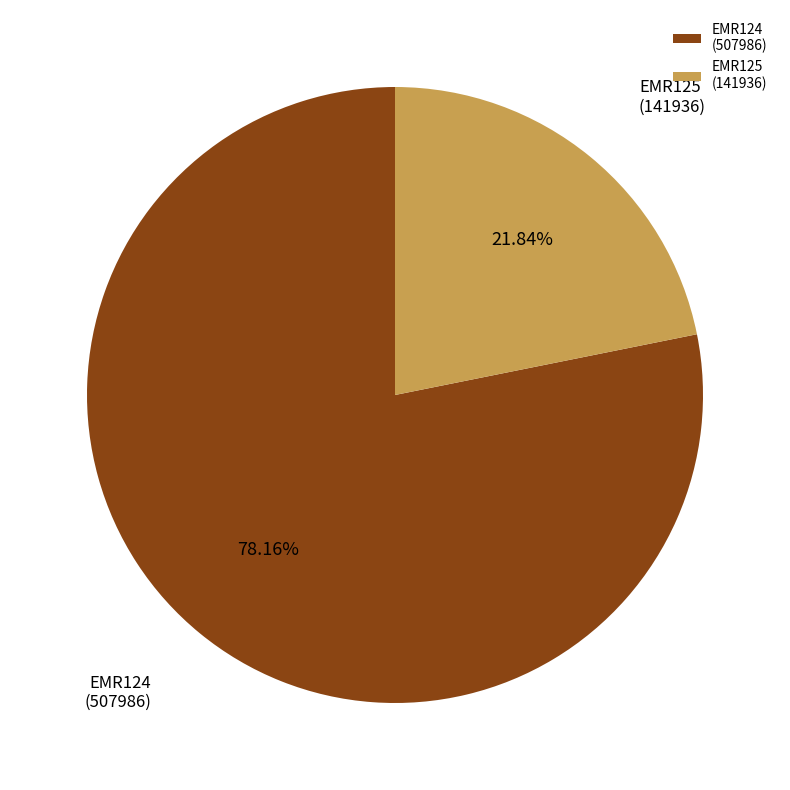

Count the number of slices in the pie.

2